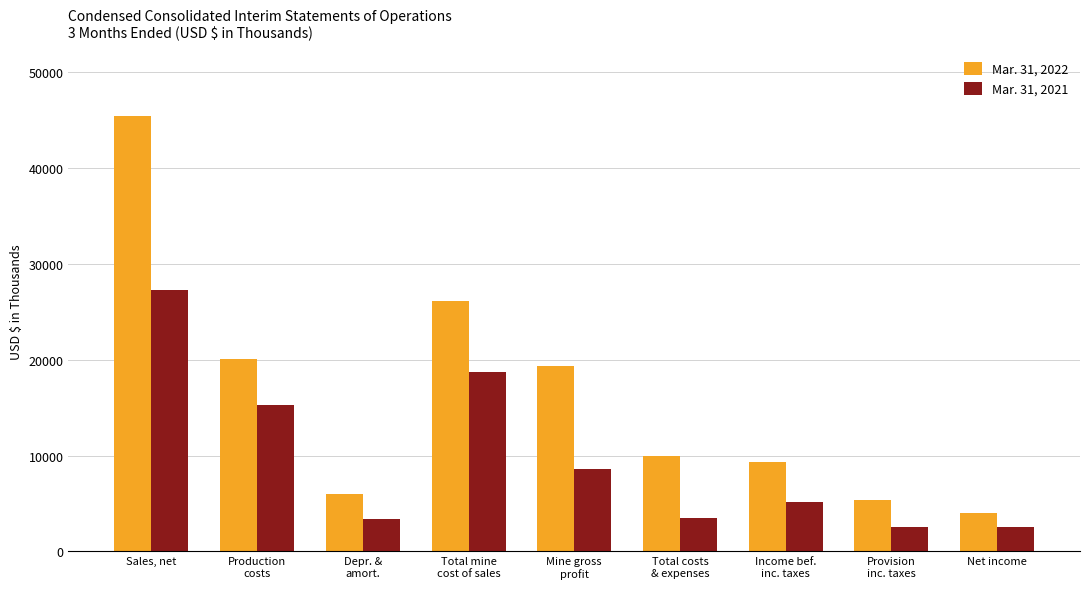

How many bars are there in total?

18